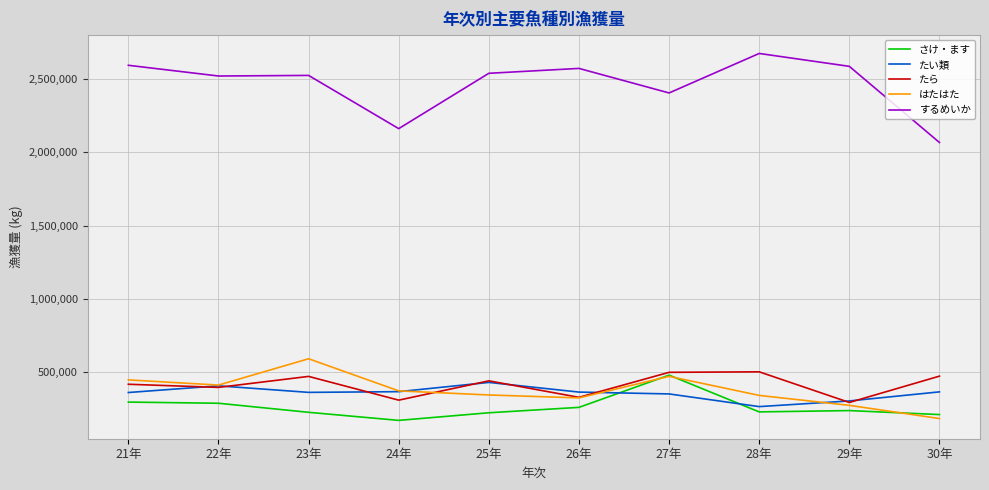

What is the highest value of the たら series?

500570.0